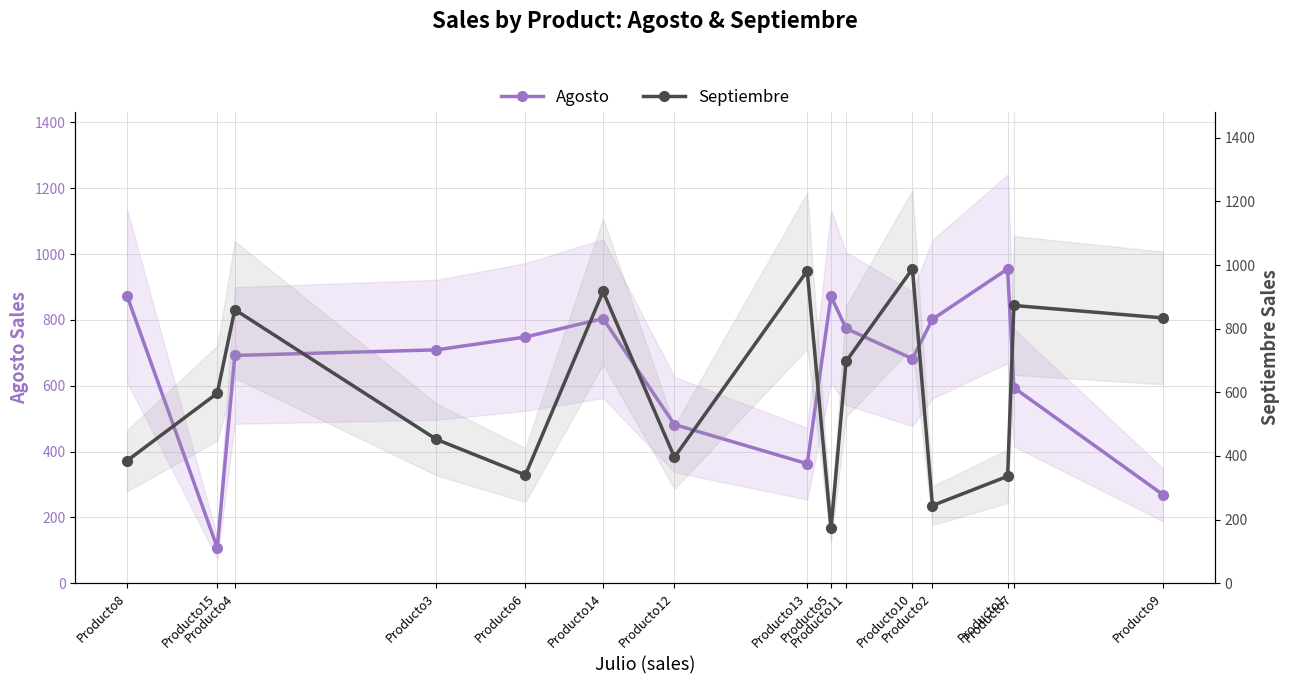

At which category is the sum across all series the highest?

Producto14